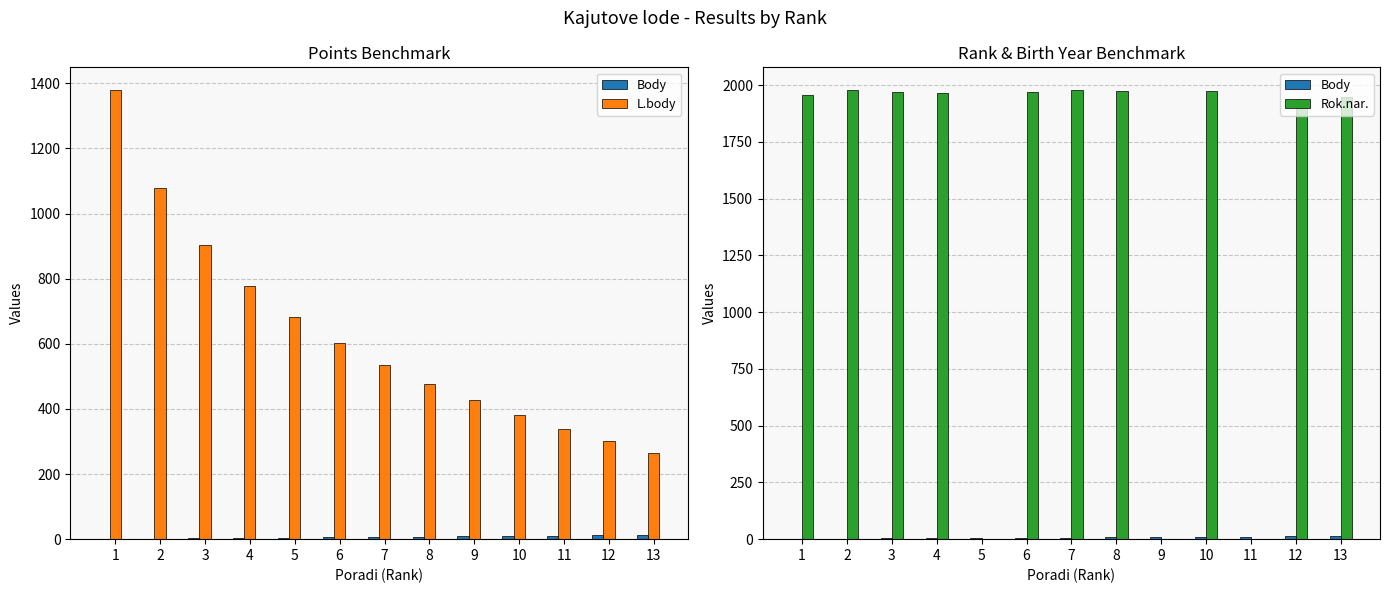

List the series in order of their peak value, lowest first.

Body, L.body, Rok.nar.